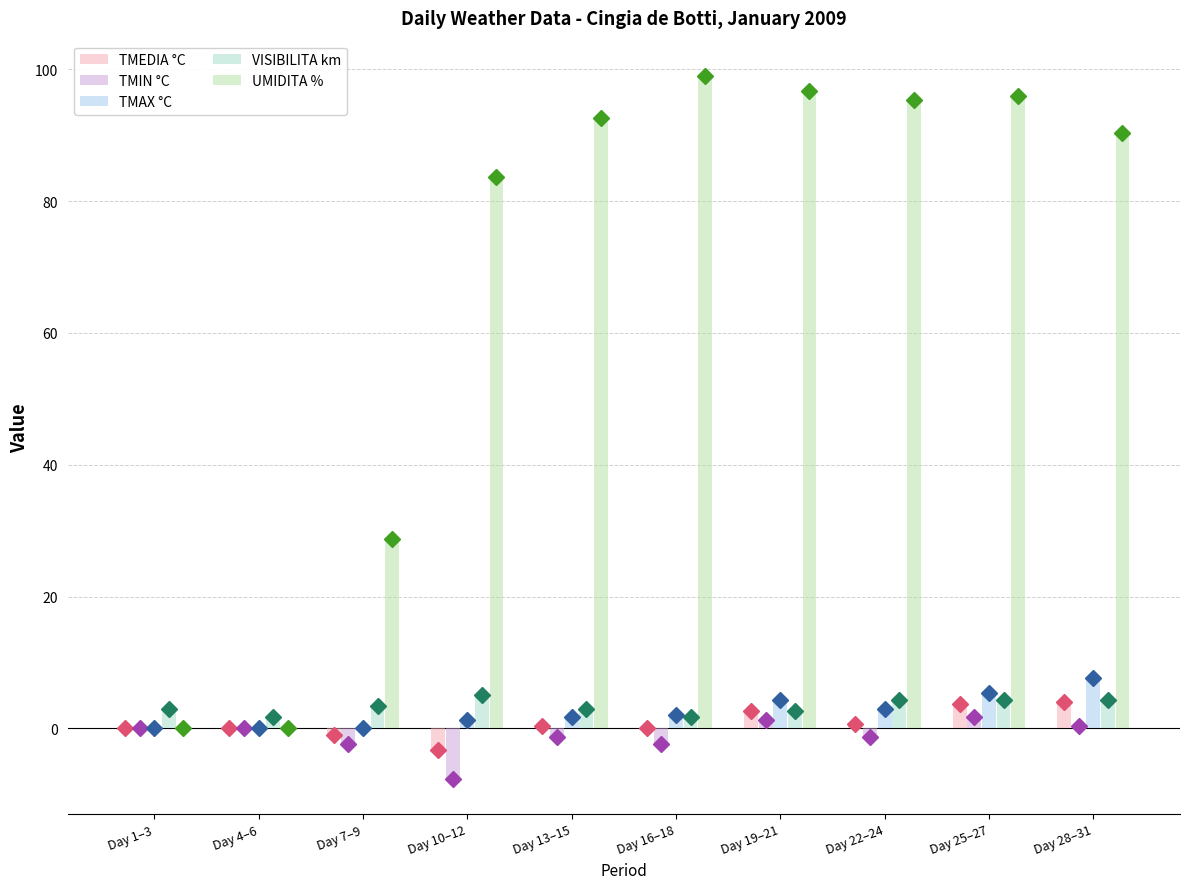

What is the highest value of the UMIDITA % series?

99.0